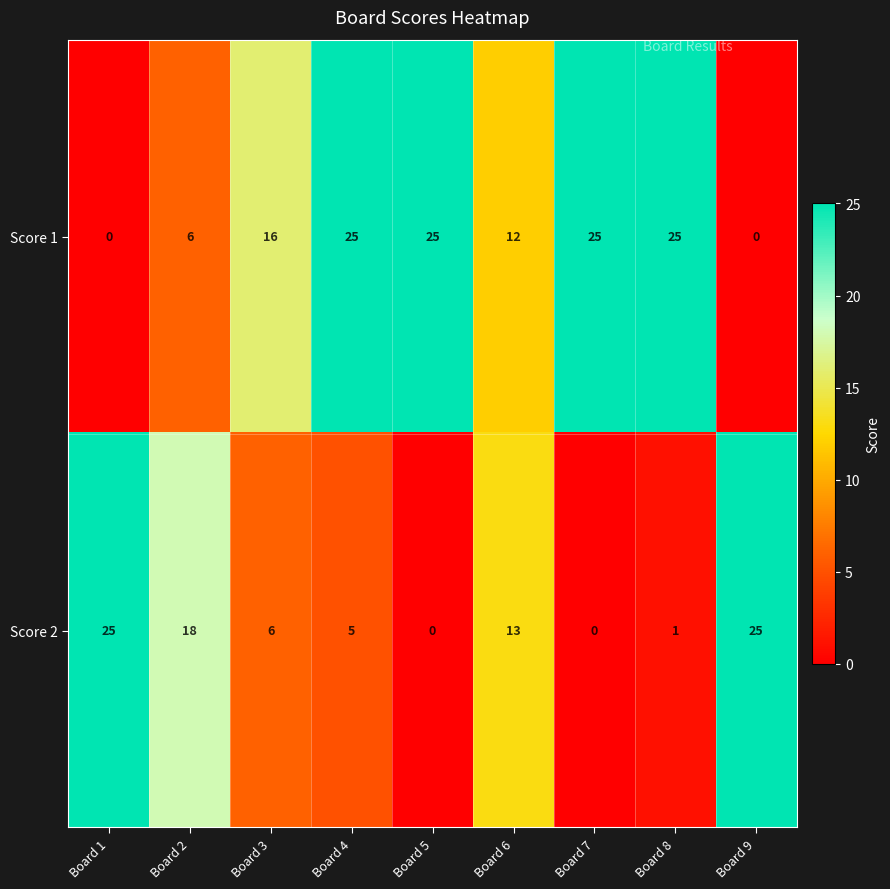

Reading left to right, what are all the values shown in this chart?

Score 1: Board 1=0	Board 2=6	Board 3=16	Board 4=25	Board 5=25	Board 6=12	Board 7=25	Board 8=25	Board 9=0
Score 2: Board 1=25	Board 2=18	Board 3=6	Board 4=5	Board 5=0	Board 6=13	Board 7=0	Board 8=1	Board 9=25